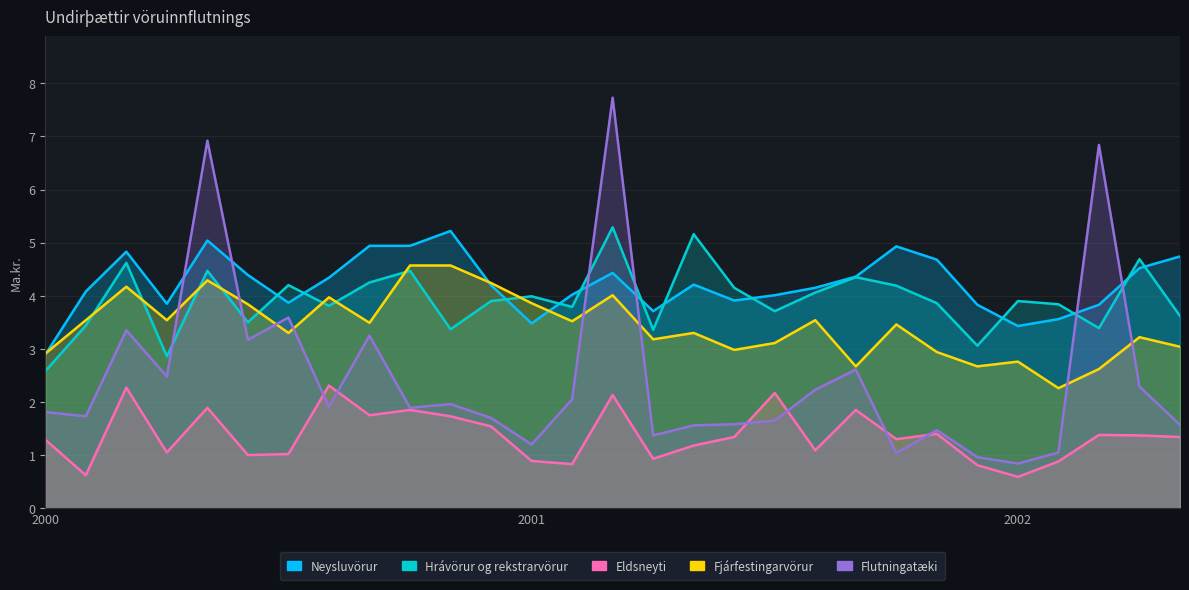

What is the average value of the Eldsneyti series?

1.4